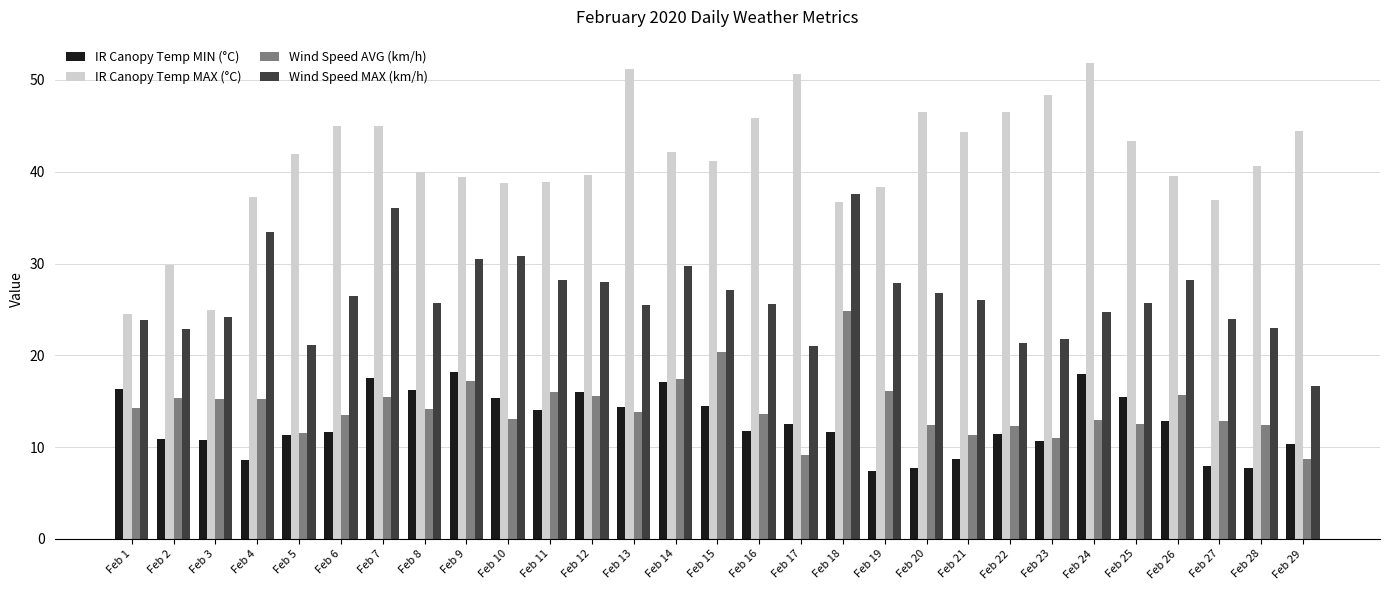

How many groups of bars are there?

29